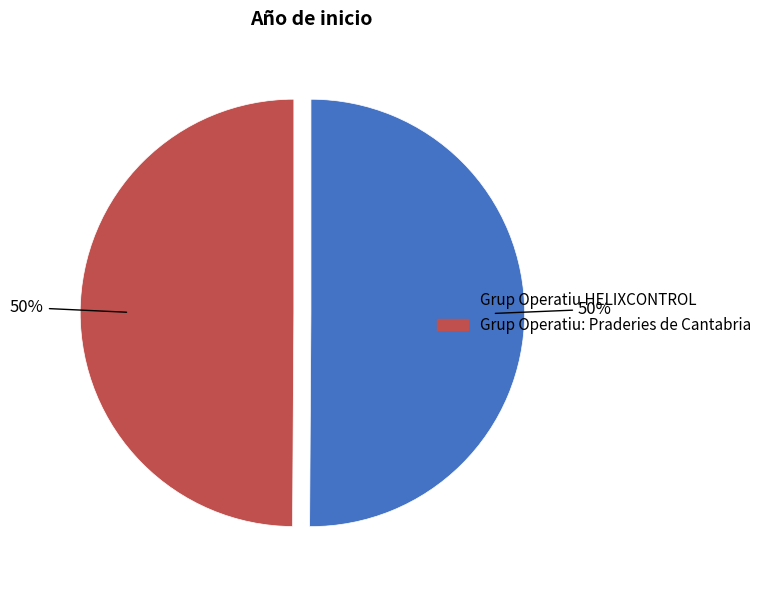

Do Grup Operatiu: Praderies de Cantabria and Grup Operatiu HELIXCONTROL together represent more than half of the pie?

Yes